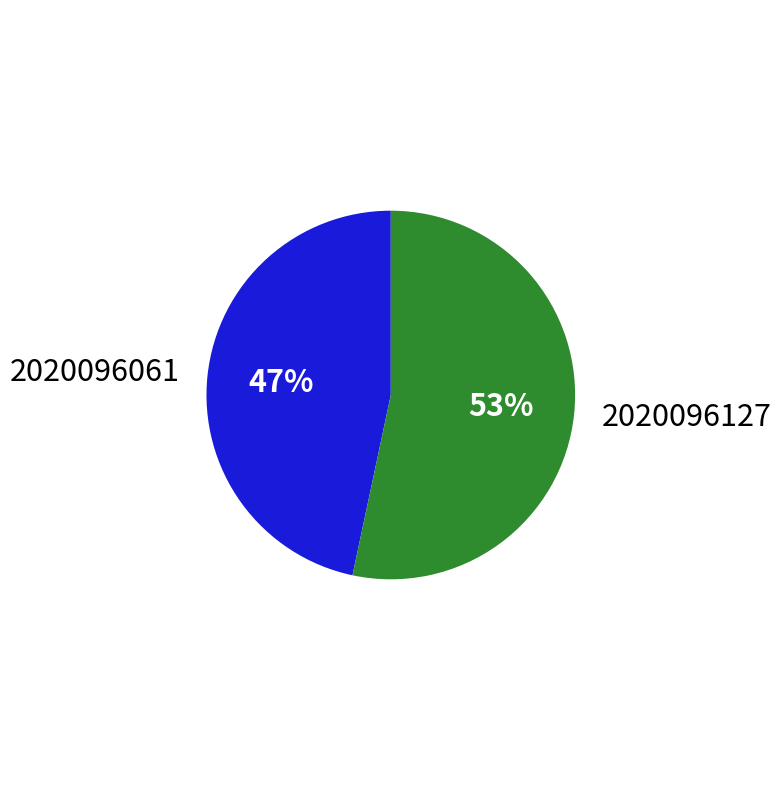

The 2020096127 slice represents 53% of the pie. True or false?

True